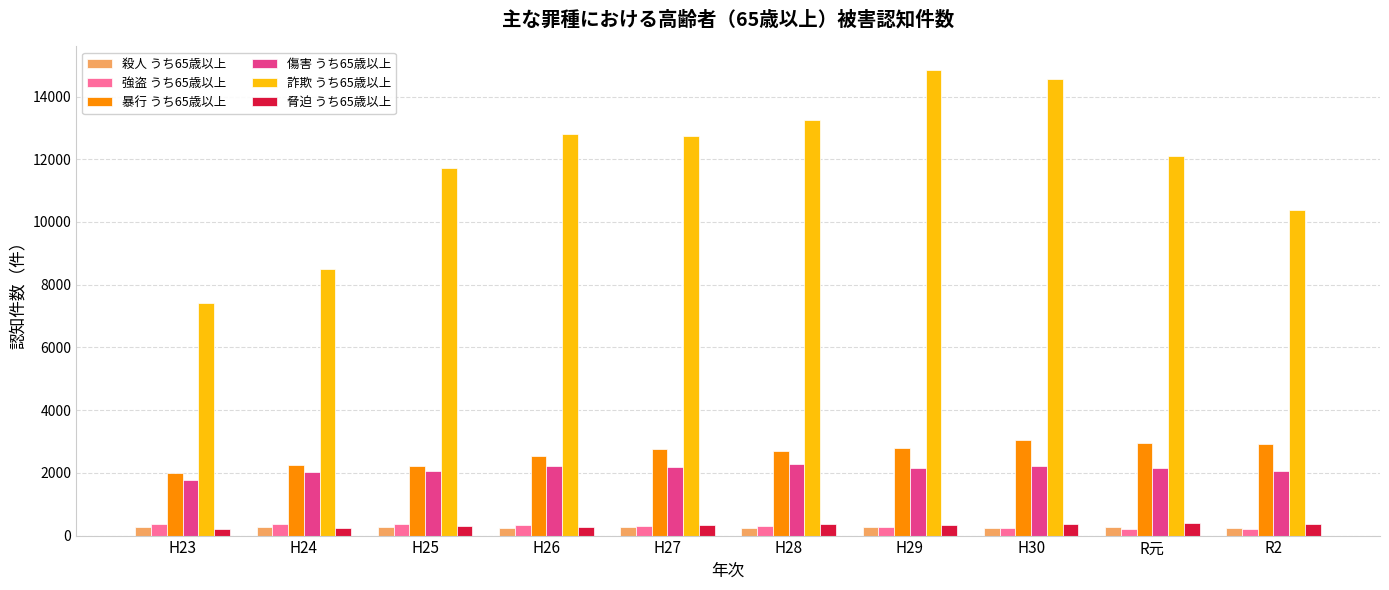

What is the value of the 暴行 うち65歳以上 bar at the 4th from the left?

2526